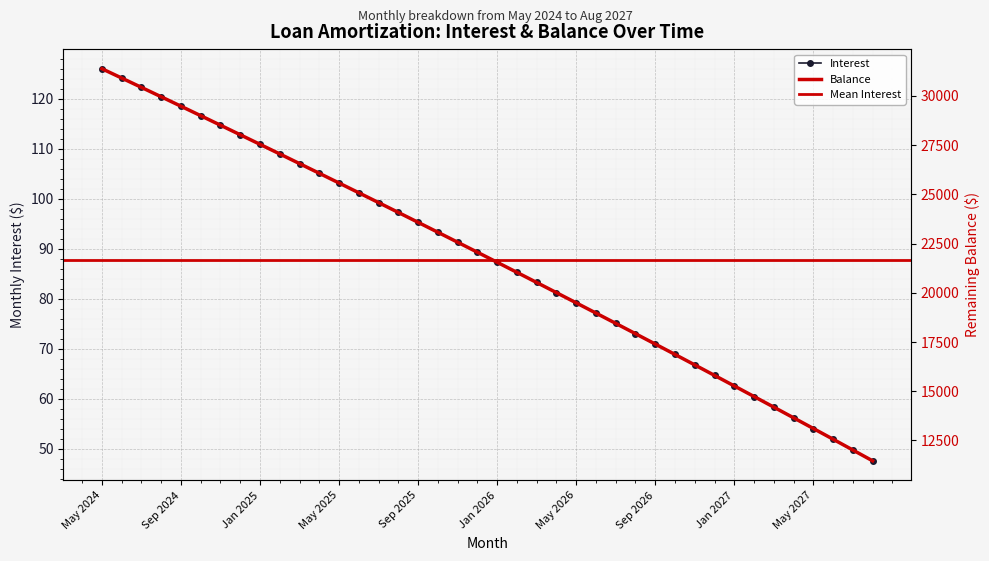

True or false: Balance and Interest cross at least once.

False